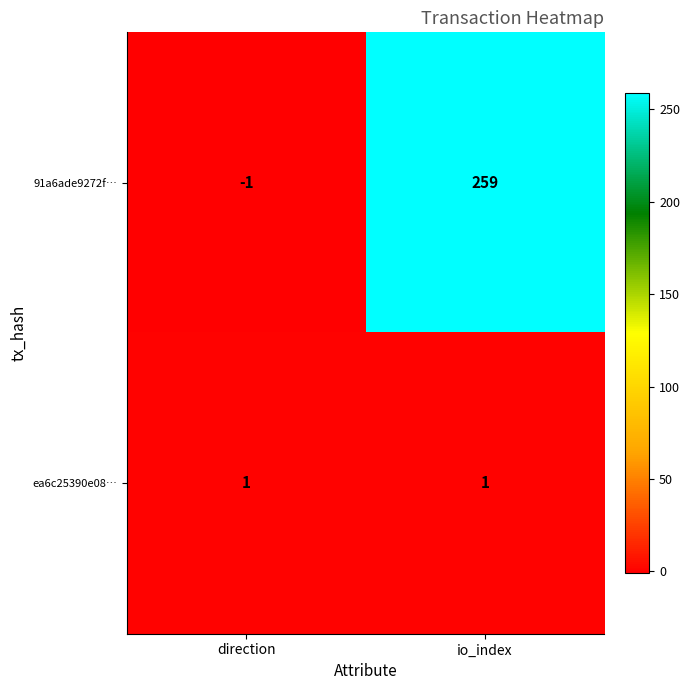

Reading left to right, what are all the values shown in this chart?

91a6ade9272f…: direction=-1	io_index=259
ea6c25390e08…: direction=1	io_index=1